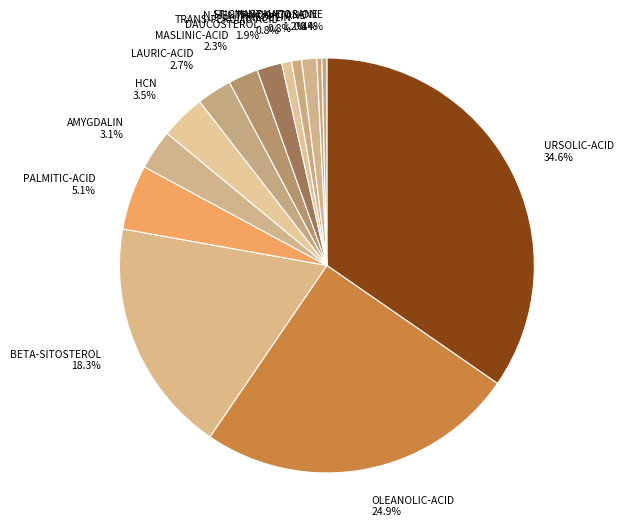

Is the sum of FRIEDELIN and OLEANOLIC-ACID greater than half?

No